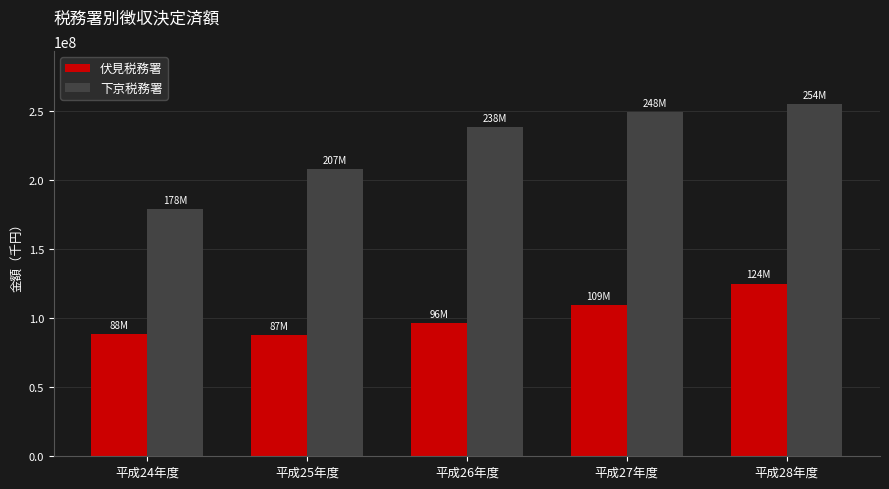

Where is 下京税務署 nearest to the value 216782137?

平成25年度